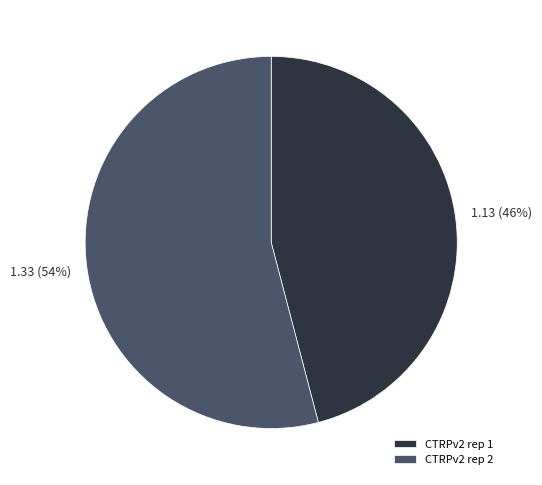

To the nearest percent, what is the combined percentage of CTRPv2 rep 1 and CTRPv2 rep 2?

100%